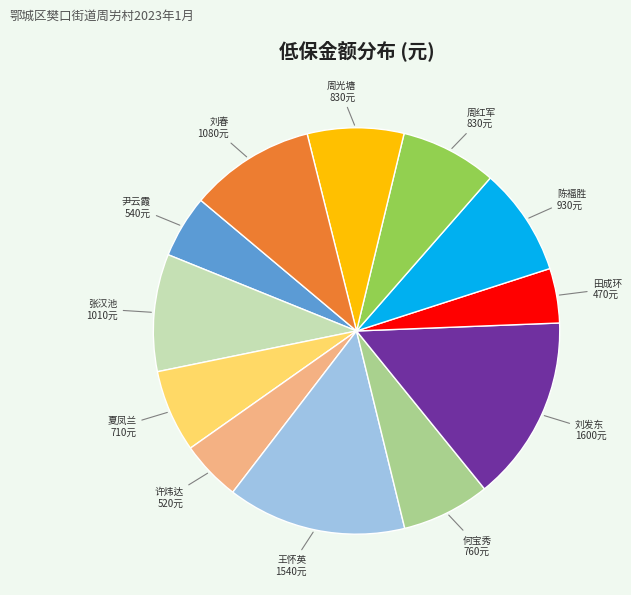

Is there any slice that represents more than half of the pie?

No